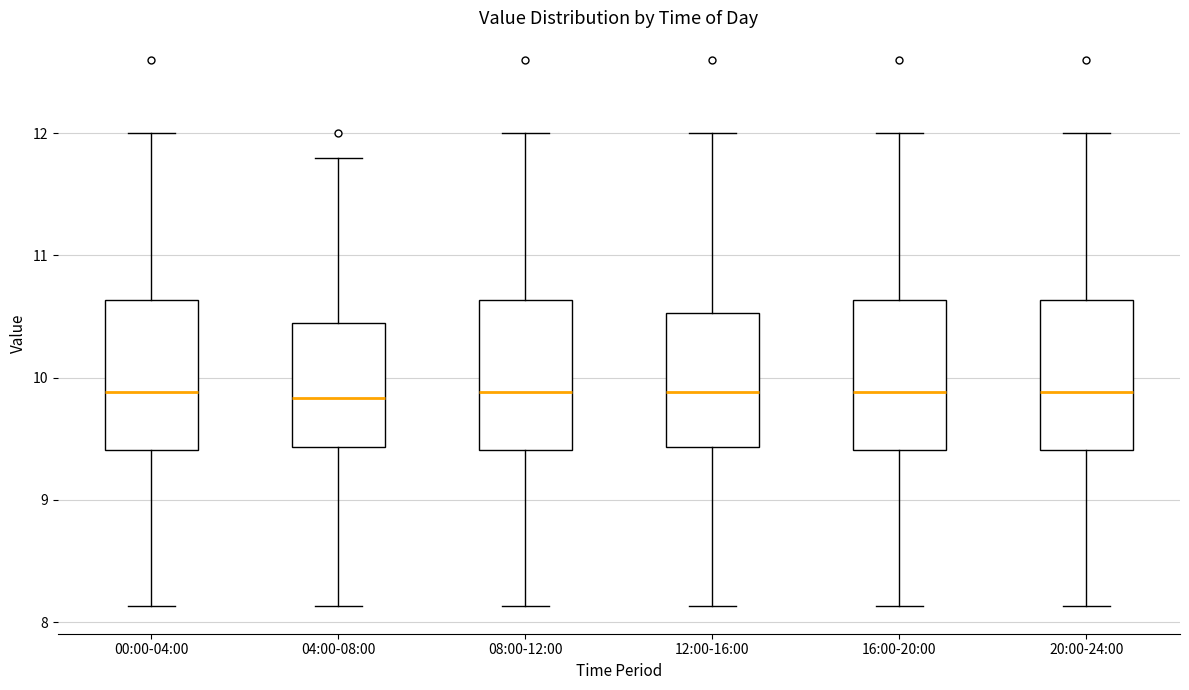

Reading left to right, transcribe this box plot: for each box, give where its median line is, the range the box spans, and where its two whiskers end, as read against the y-axis. The values are not printed on the chart, so give them approximately, as read against the axis.

00:00-04:00: median 9.9, box 9.4 to 10.6, whiskers 8.1 to 12.0
04:00-08:00: median 9.8, box 9.4 to 10.5, whiskers 8.1 to 11.8
08:00-12:00: median 9.9, box 9.4 to 10.6, whiskers 8.1 to 12.0
12:00-16:00: median 9.9, box 9.4 to 10.5, whiskers 8.1 to 12.0
16:00-20:00: median 9.9, box 9.4 to 10.6, whiskers 8.1 to 12.0
20:00-24:00: median 9.9, box 9.4 to 10.6, whiskers 8.1 to 12.0